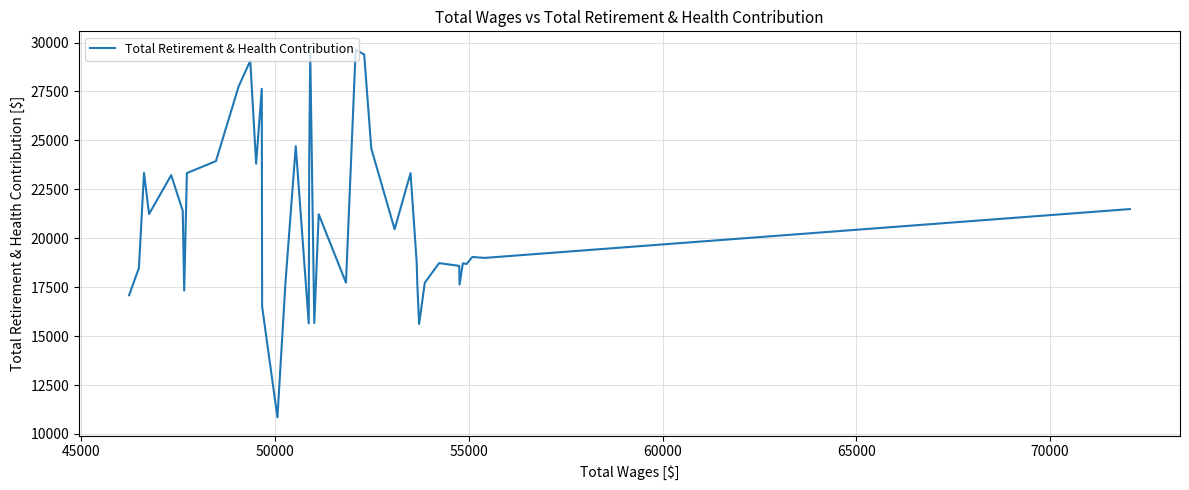

What is the average value?

21006